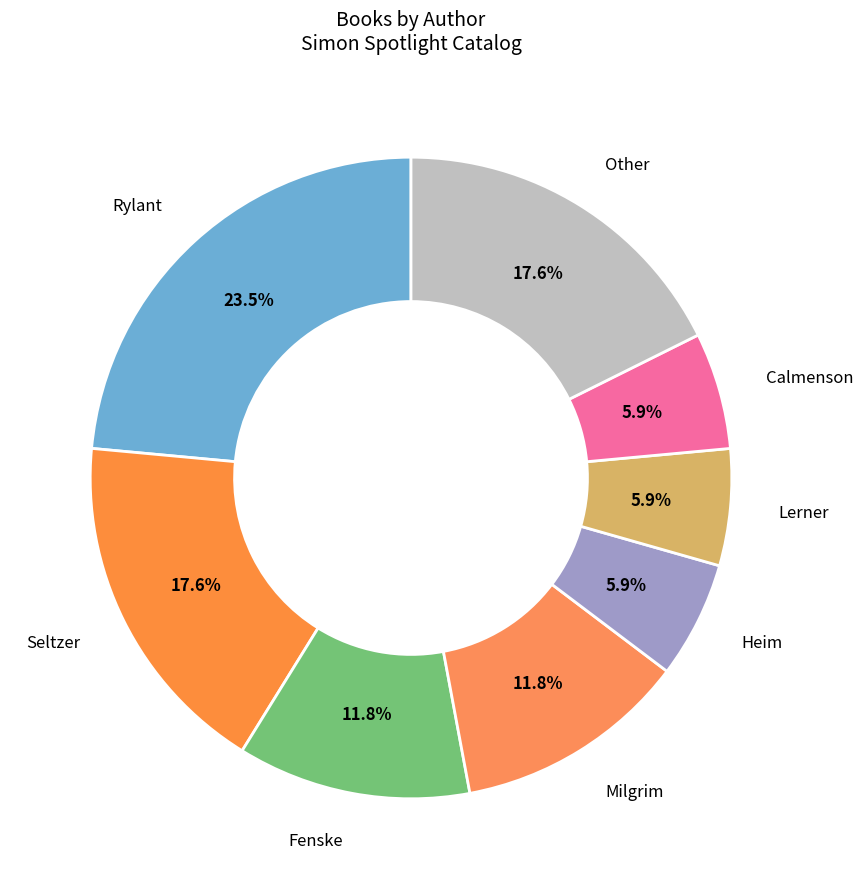

Which slice is the largest?

Cynthia Rylant (20564573)